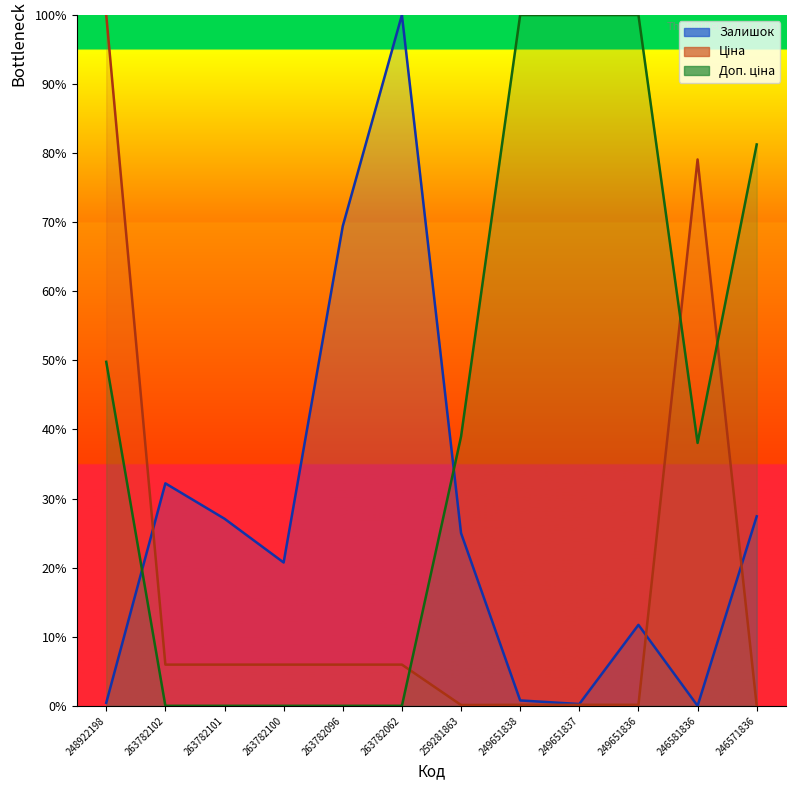

What is the total value across all series at 246581836?

117.1